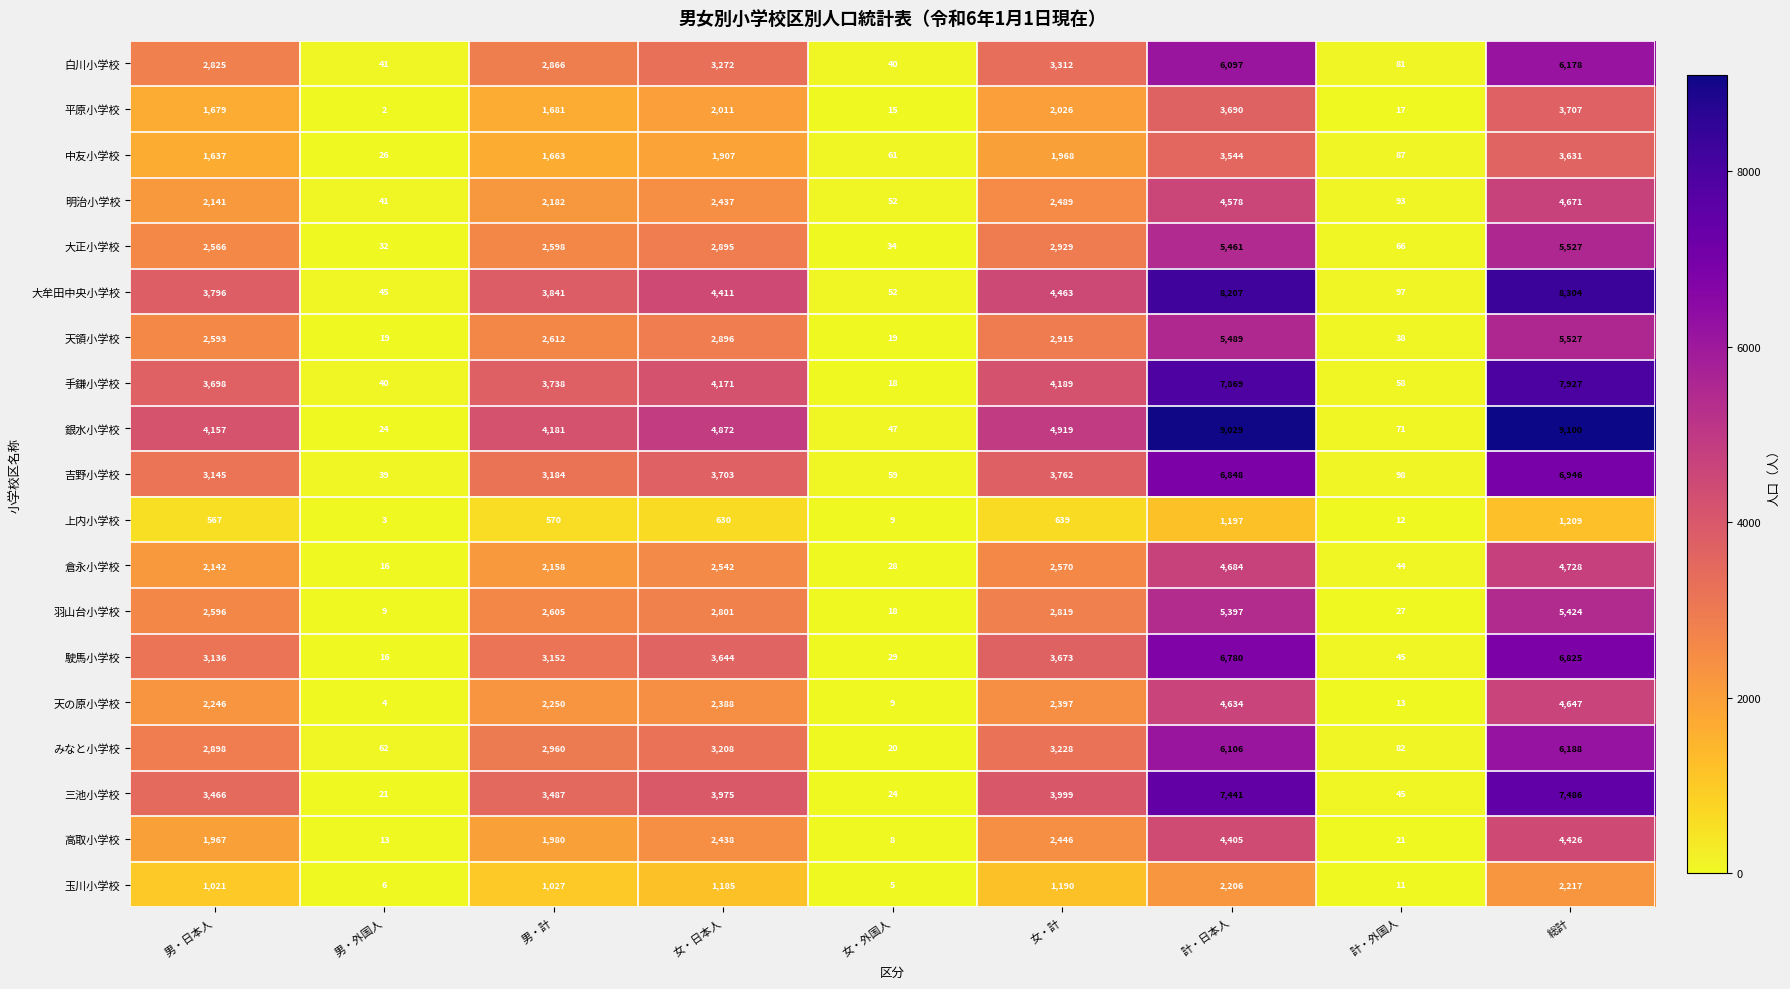

What is the difference between the highest and lowest values at 総計?

7891